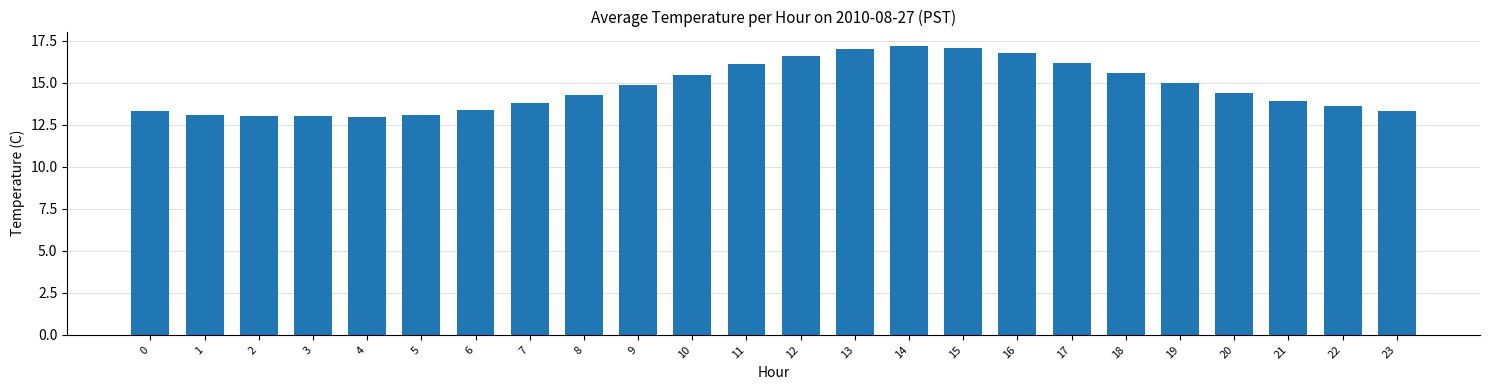

How many data points are above 14?

13